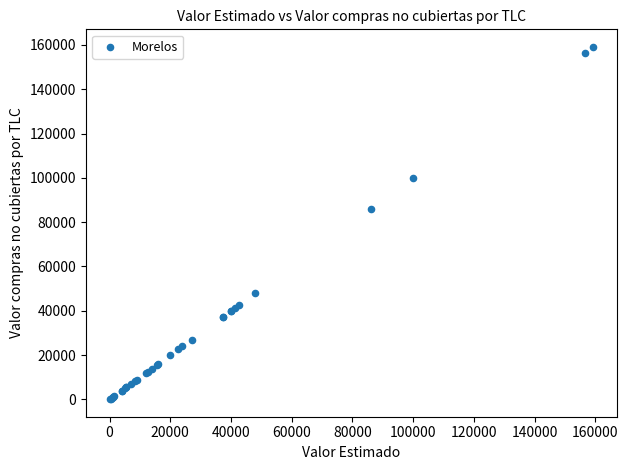

What Y value in the scatter plot is closest to 79615?

86000